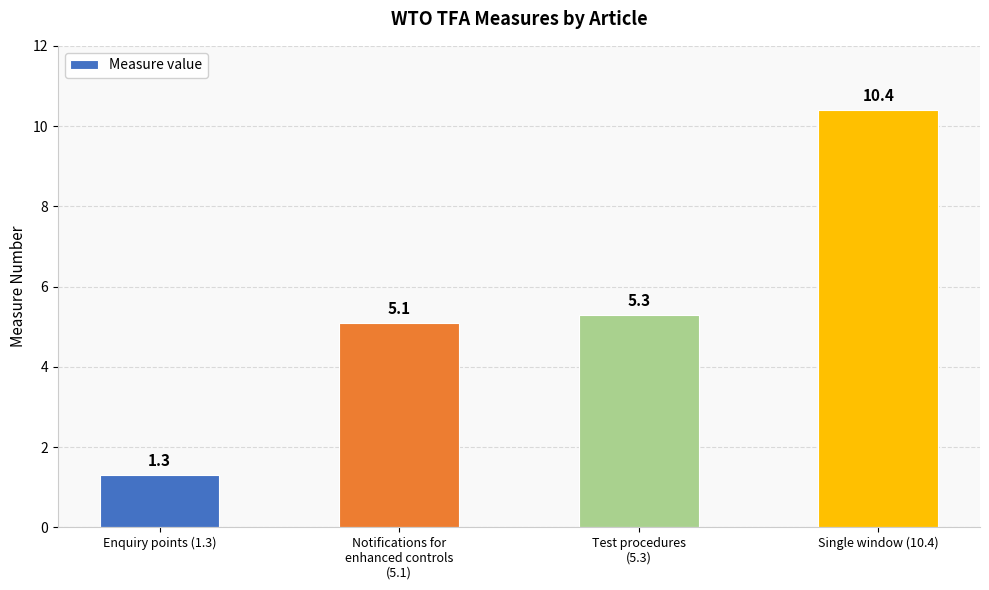

Reading right to left, what are all the values shown in this chart?

Single window (10.4)=10.4	Test procedures
(5.3)=5.3	Notifications for
enhanced controls
(5.1)=5.1	Enquiry points (1.3)=1.3